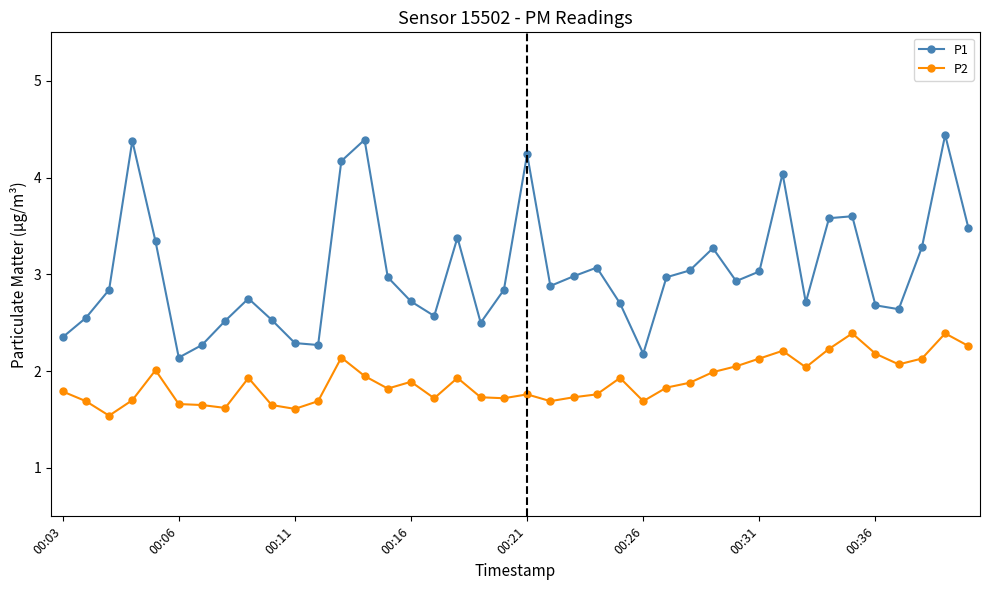

True or false: P2 and P1 cross at least once.

False